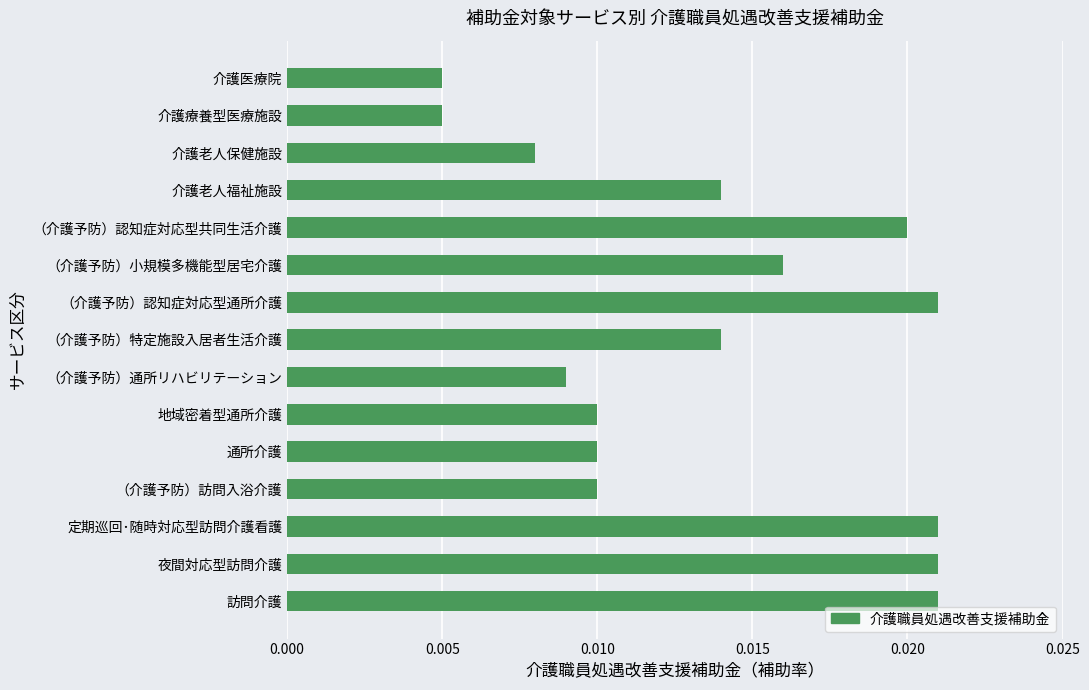

Count the values in the range 0 to 1.

15